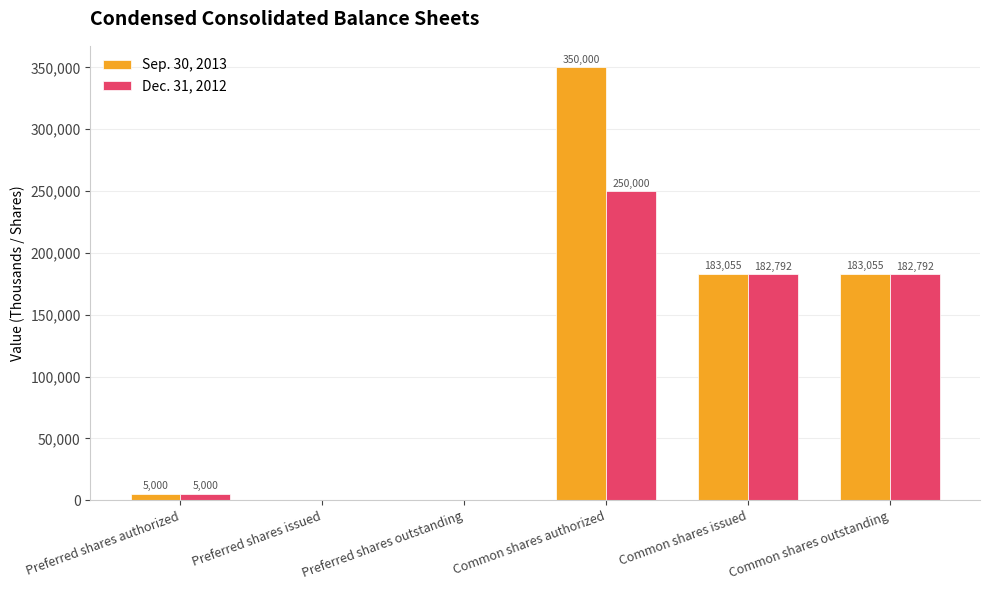

Does the chart contain stacked bars?

No